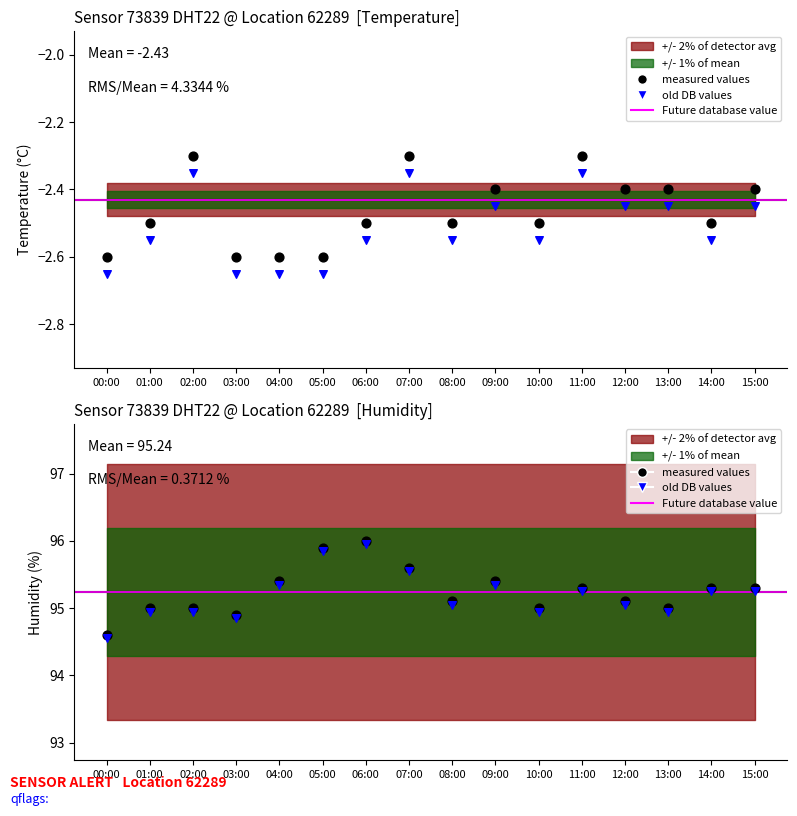

At which category is the sum across all series the highest?

06:00